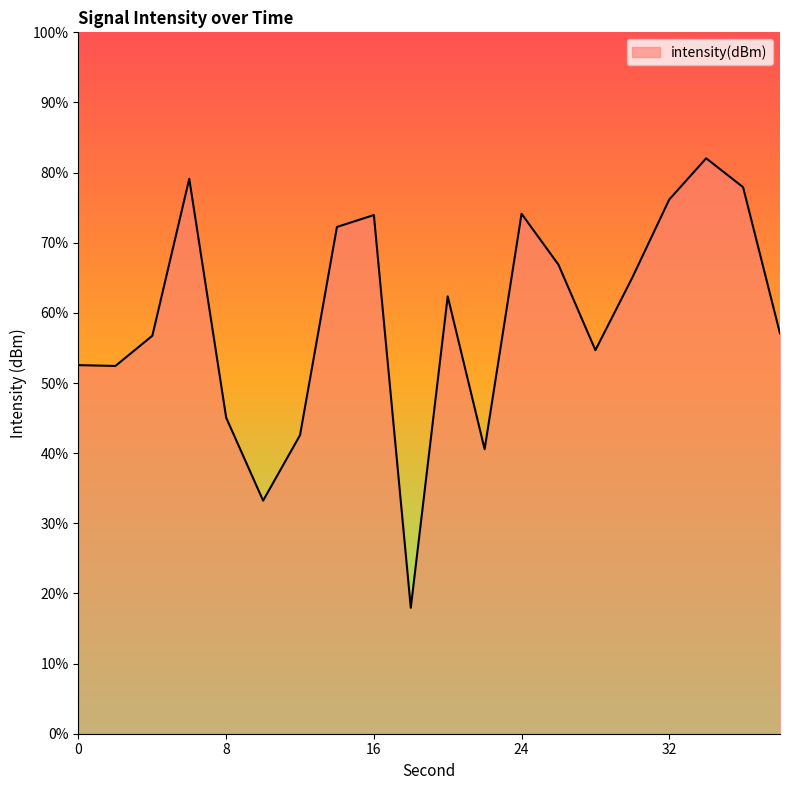

How many series are shown in this chart?

1